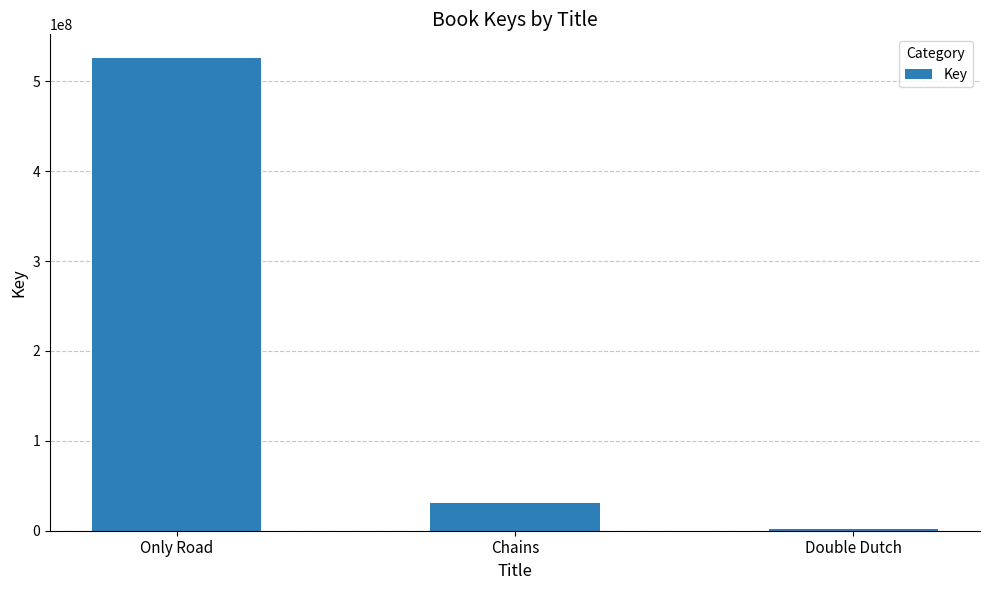

What is the label of the 2nd bar from the left?

Chains